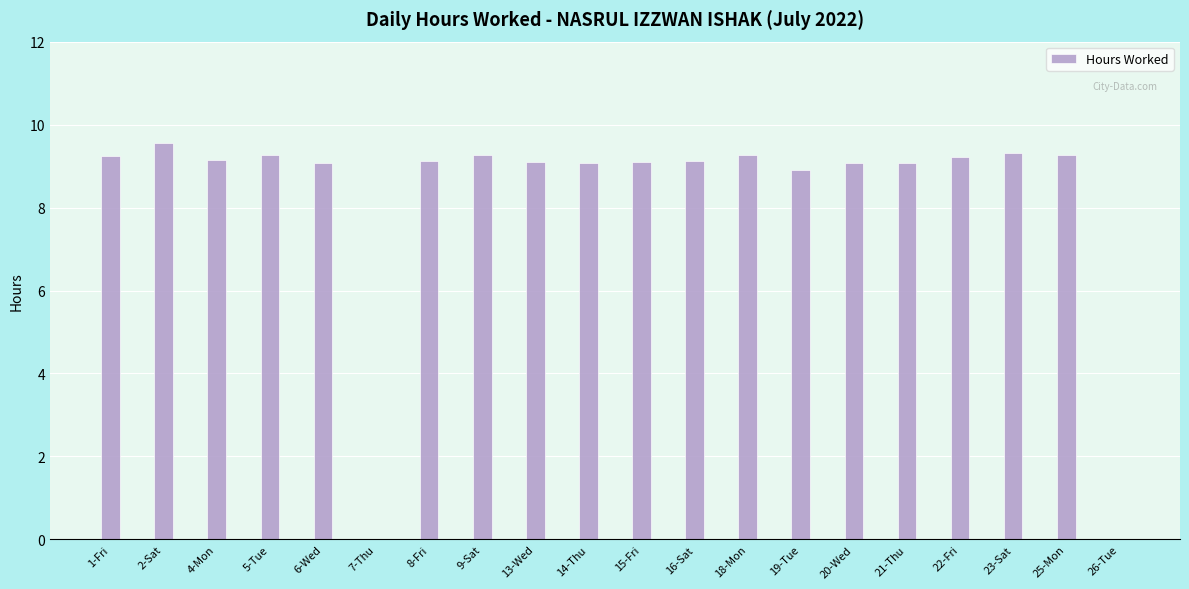

What is the greatest value displayed?

9.6